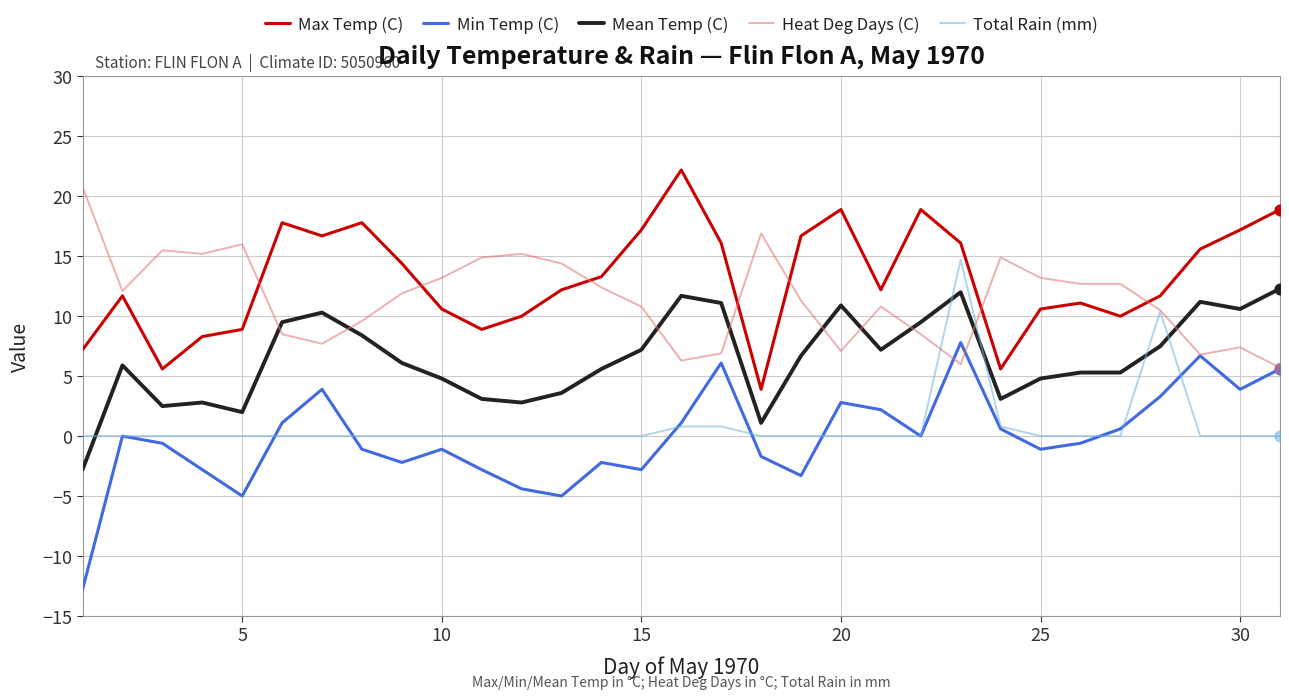

Which series has the largest total across all categories?

Max Temp (C)